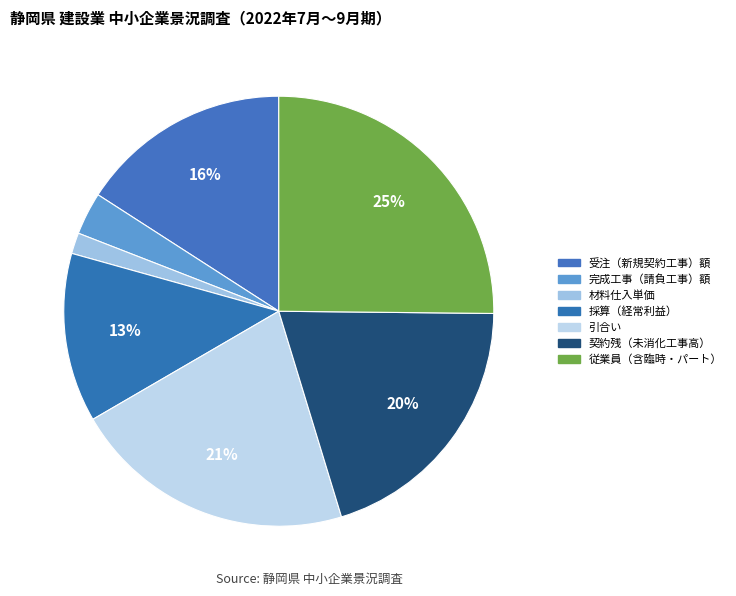

How many slices are in this pie chart?

7